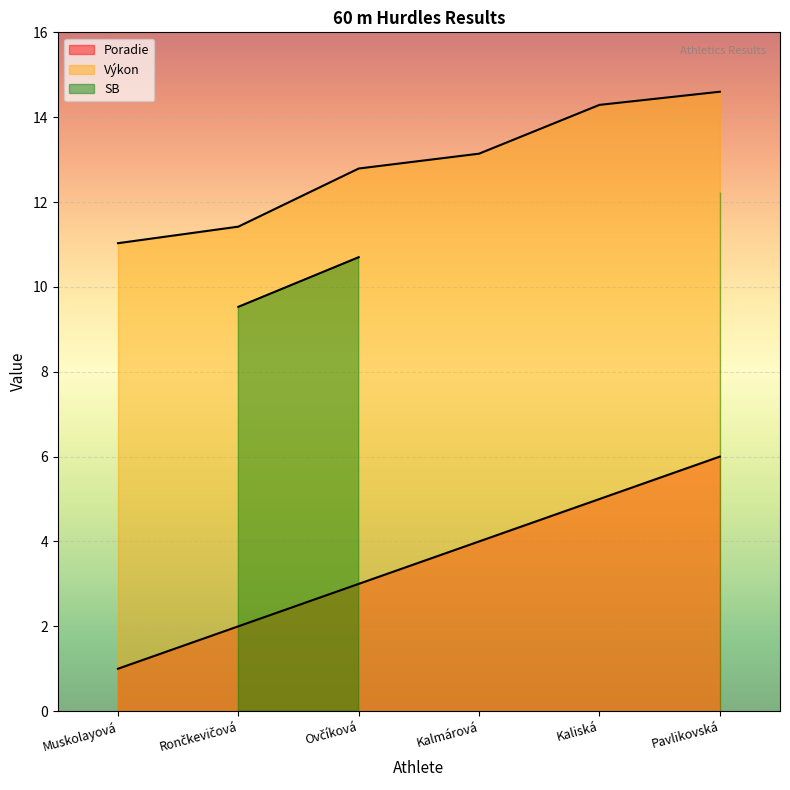

What is the difference between the highest and lowest values at Kalmárová?

9.1